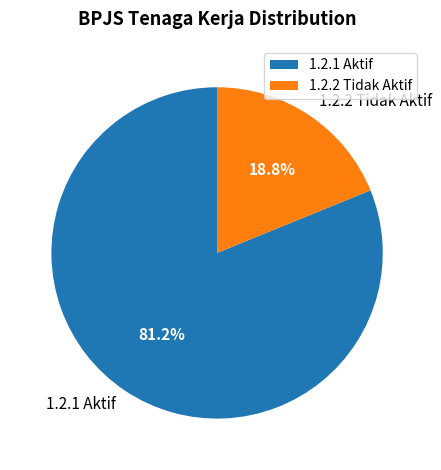

What is the smallest slice in the pie chart?

1.2.2 Tidak Aktif